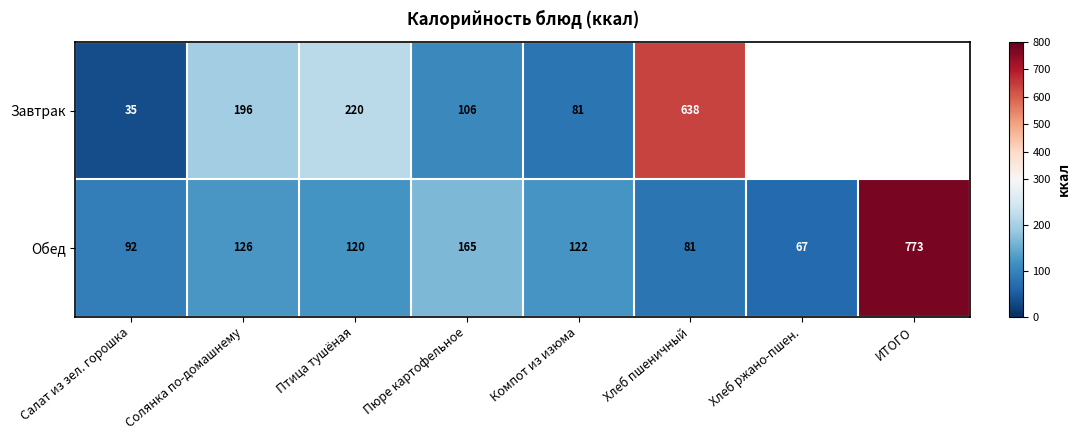

Rank the series at Салат из зел. горошка from highest to lowest value.

Обед, Завтрак